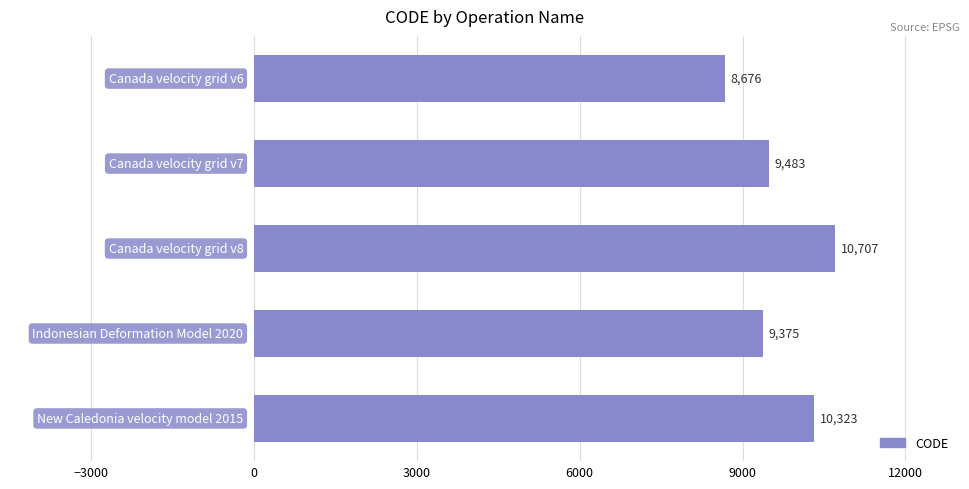

Count the number of data series in this chart.

1